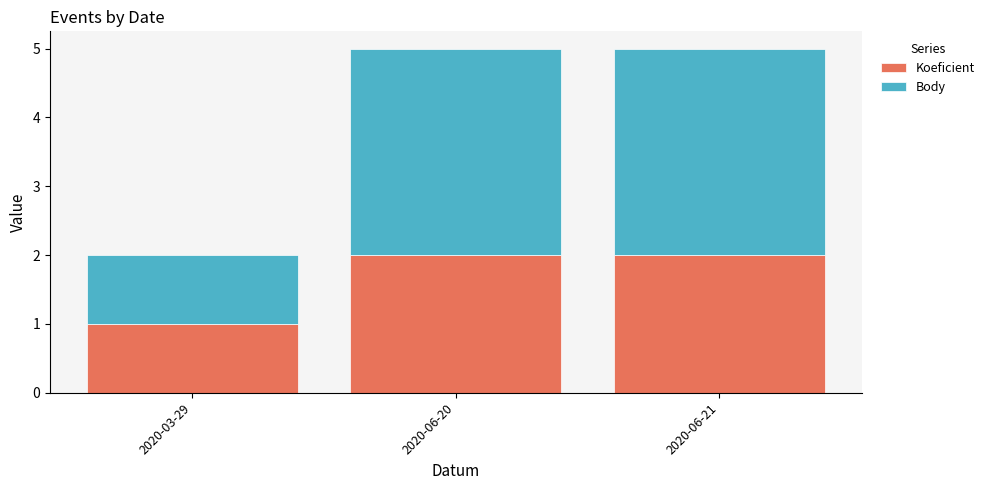

Reading left to right, what are the values for Koeficient?

1	2	2